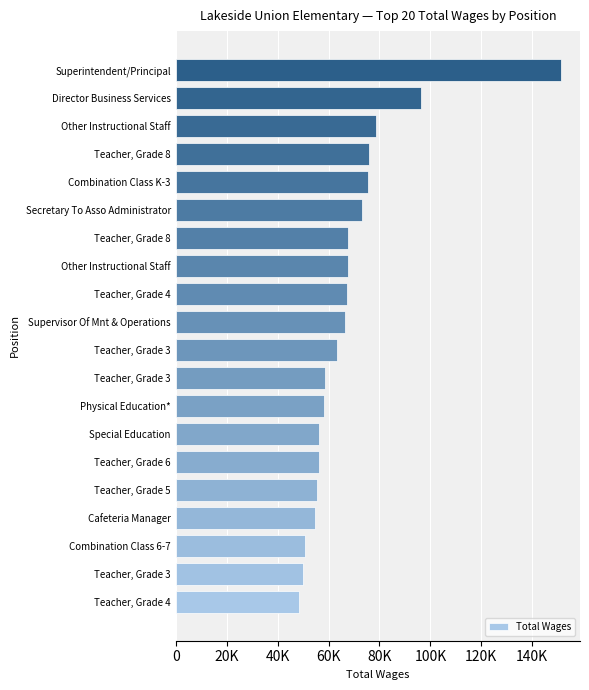

At which label is the value closest to 99853?

Director Business Services